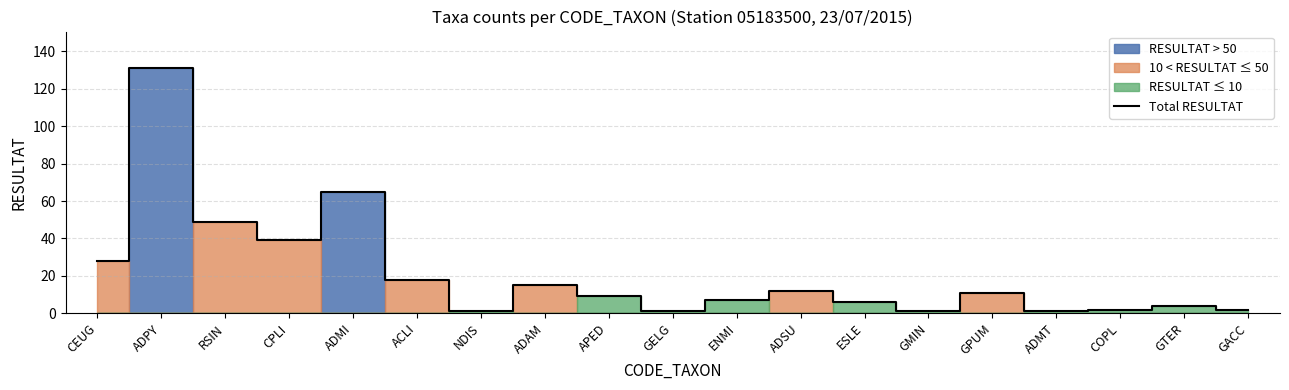

Which label corresponds to the largest value in the chart?

ADPY